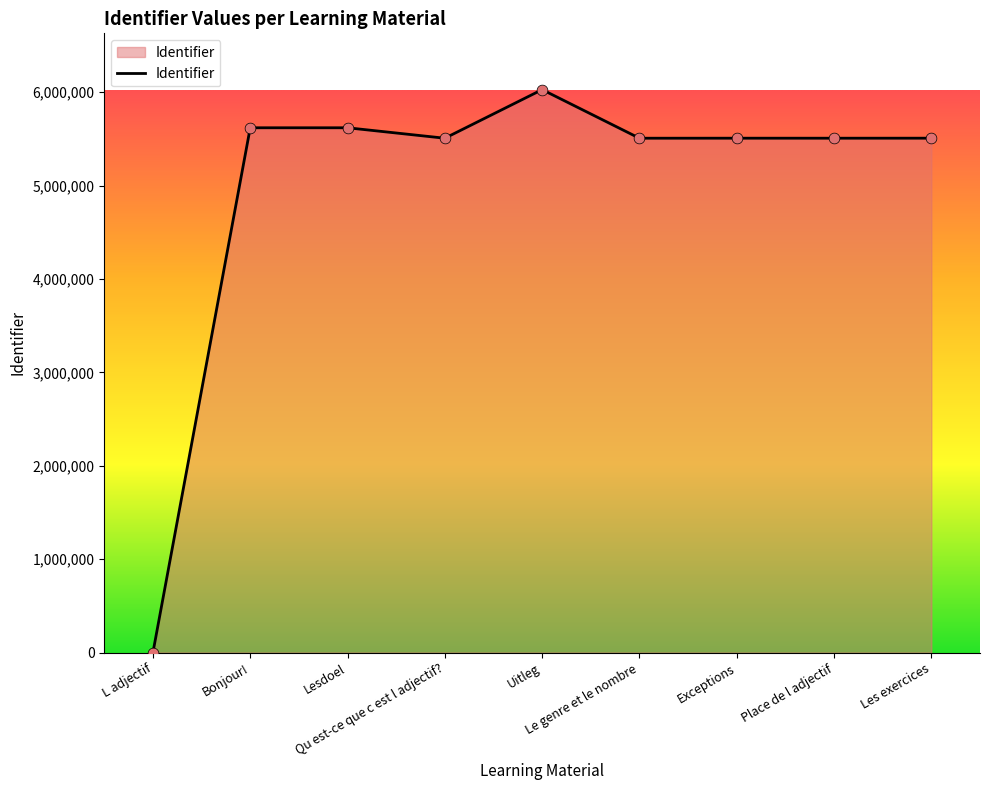

What is the difference between the maximum and minimum values?

6027255